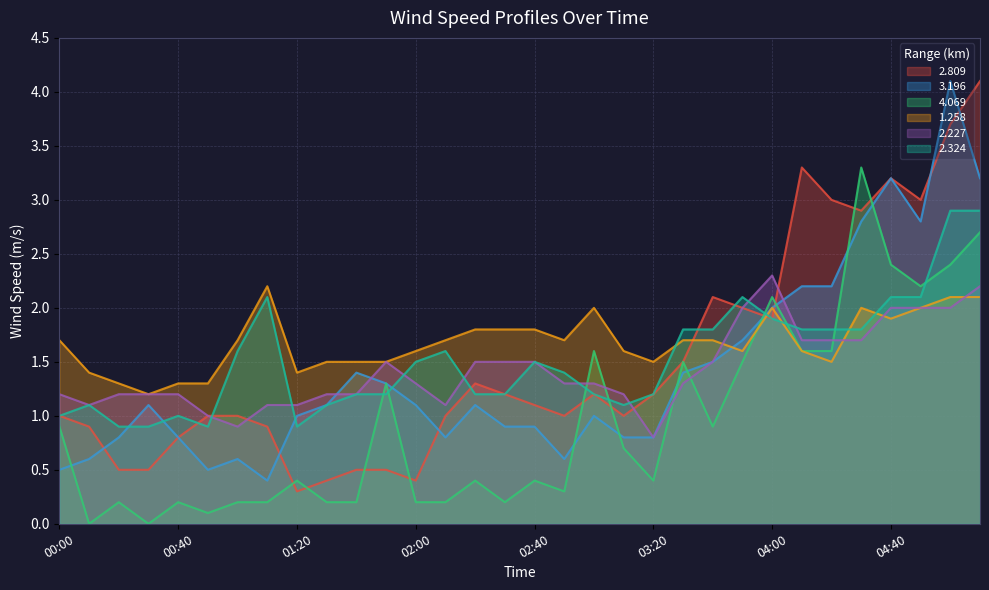

Which category has the lowest value in the 3.196 series?

01:10